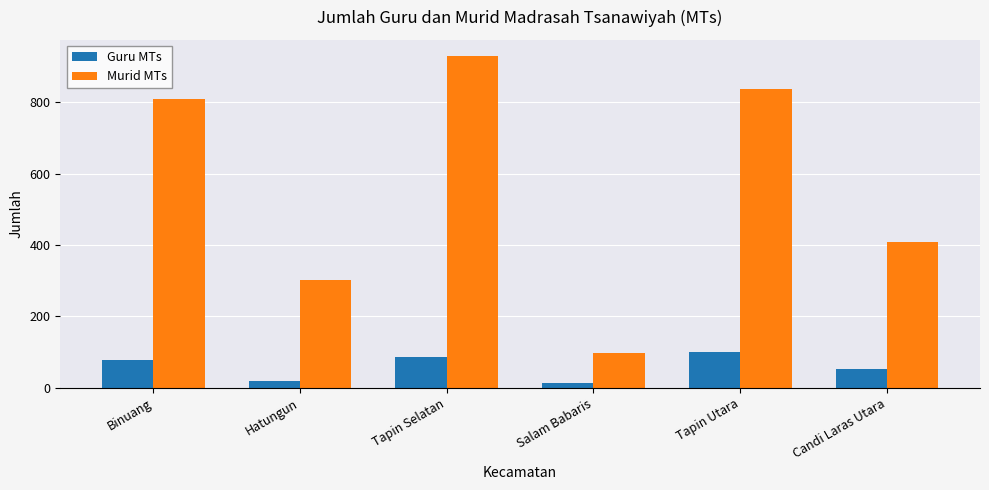

The value of Murid MTs at Hatungun is 301. True or false?

True